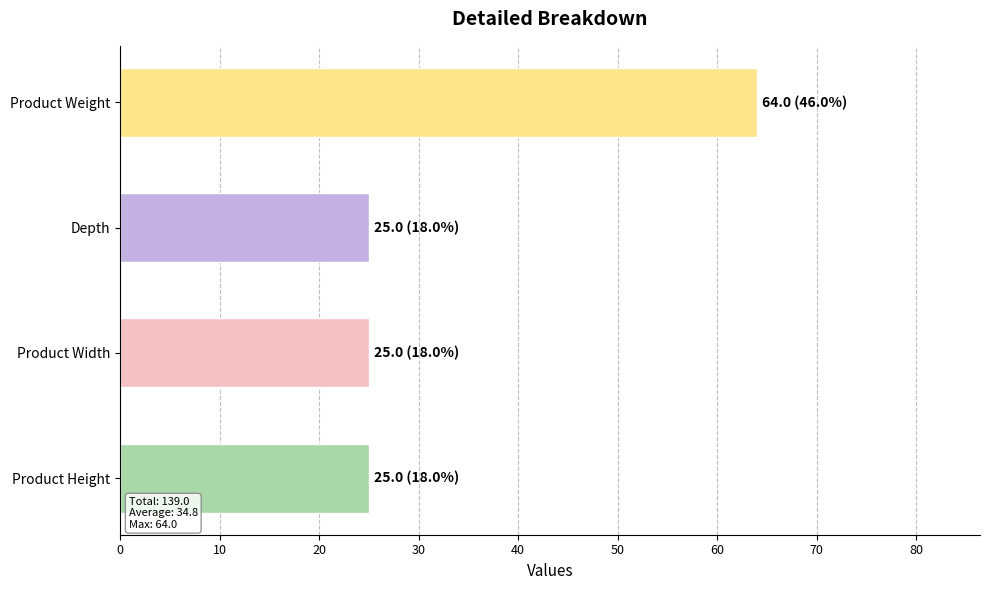

At which category does the chart reach its peak across all series?

Product Weight